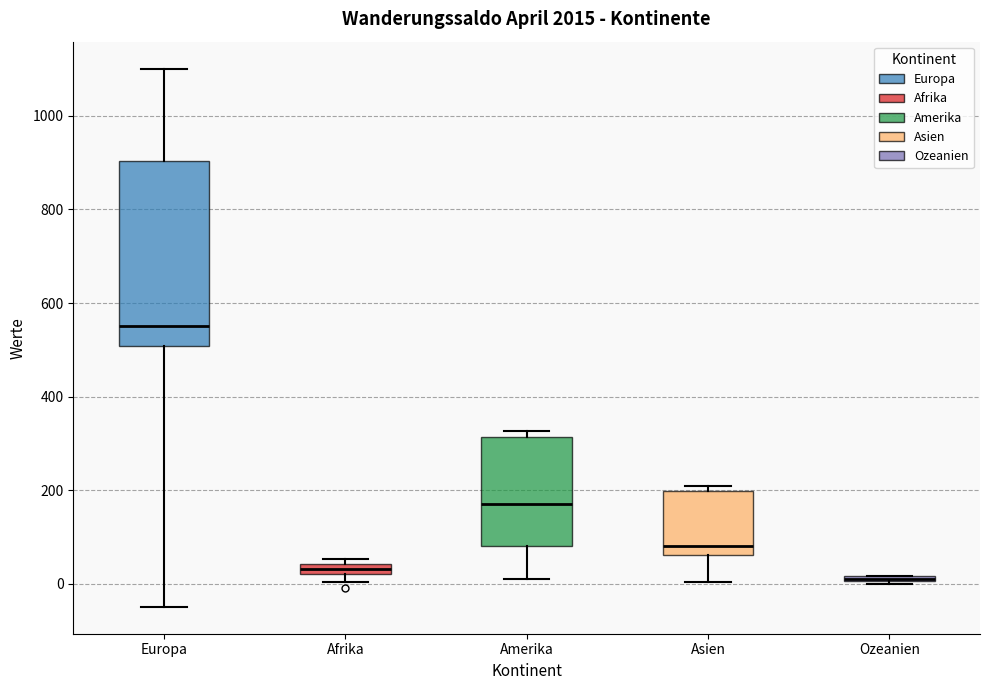

Where is the upper edge of the box for Asien on the y-axis? The values are not printed on the chart, so give them approximately, as read against the axis.

200